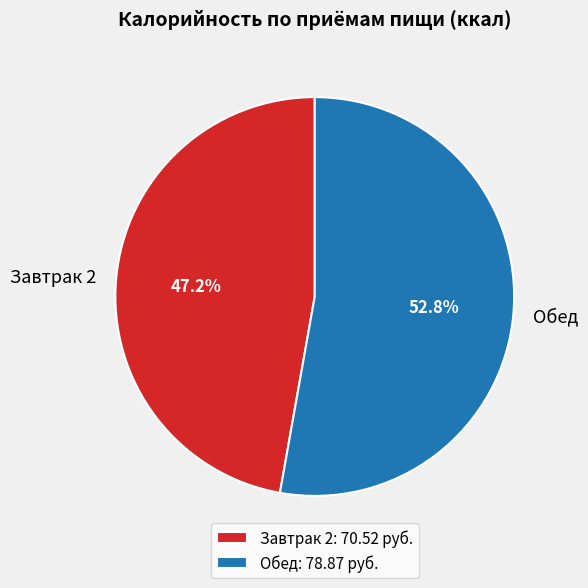

Which slice is the smallest?

Завтрак 2